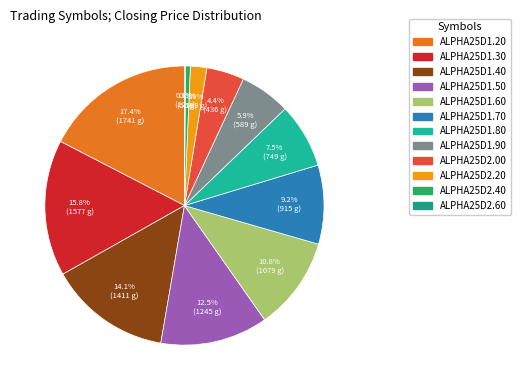

Combined, do ALPHA25D1.40 and ALPHA25D2.60 account for over 50%?

No